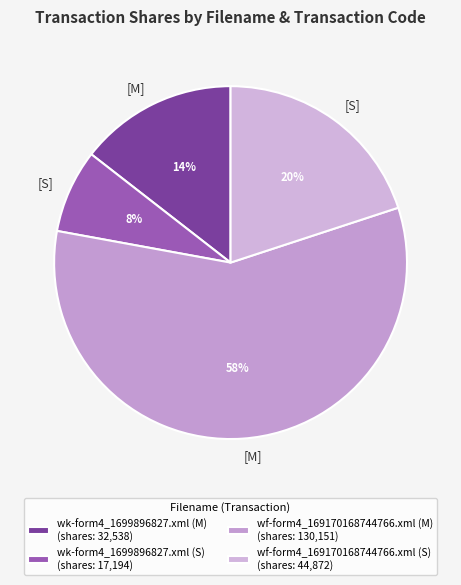

To the nearest percent, what is the average slice percentage?

25%